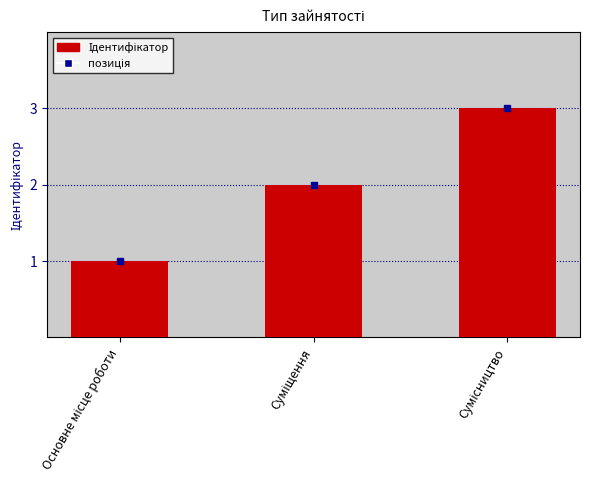

What is the greatest value displayed?

3